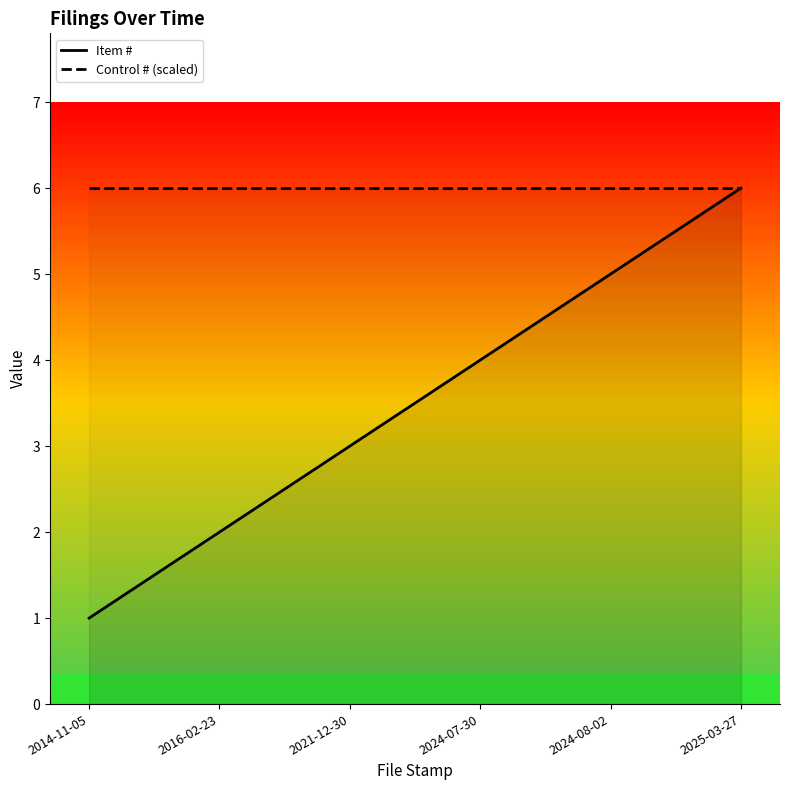

Reading left to right, what are all the values shown in this chart?

Item #: 2014-11-05=1	2016-02-23=2	2021-12-30=3	2024-07-30=4	2024-08-02=5	2025-03-27=6
Control # (scaled): 2014-11-05=6	2016-02-23=6	2021-12-30=6	2024-07-30=6	2024-08-02=6	2025-03-27=6